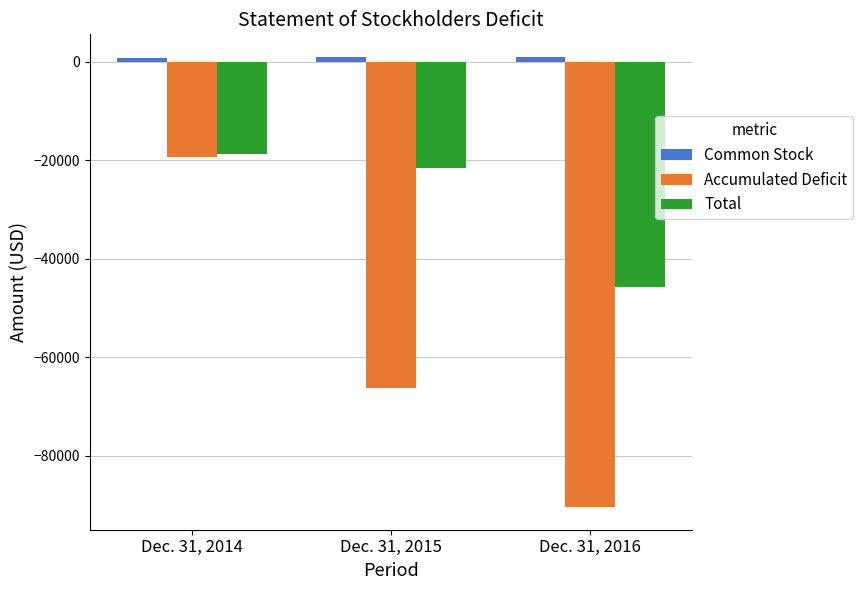

Which series changed the most between Dec. 31, 2014 and Dec. 31, 2015?

Accumulated Deficit